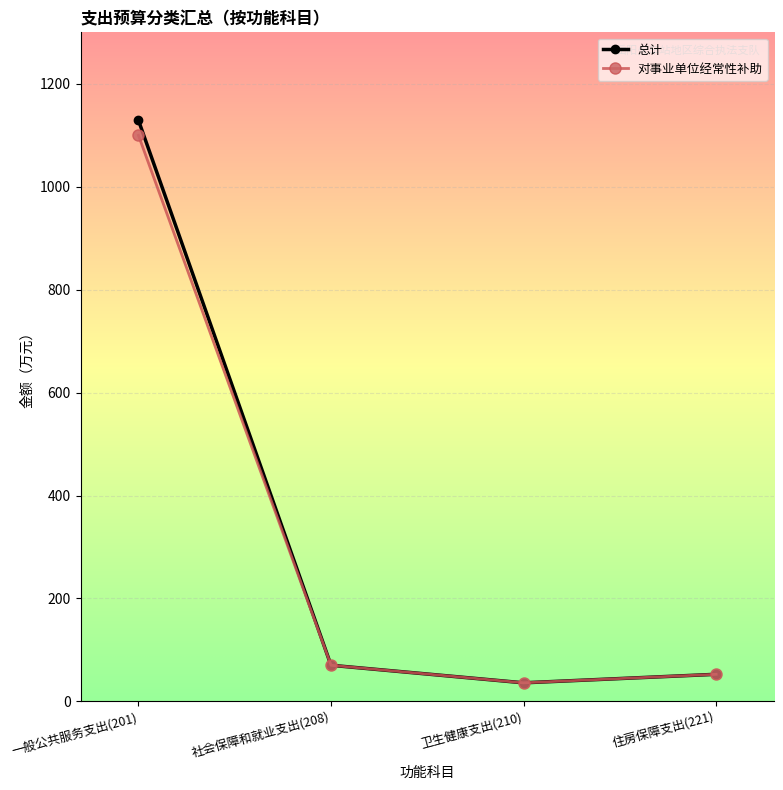

Reading left to right, transcribe all the data shown in this chart.

总计: 1129.1	70.2	36.1	52.6
对事业单位经常性补助: 1099.8	70.2	36.1	52.6